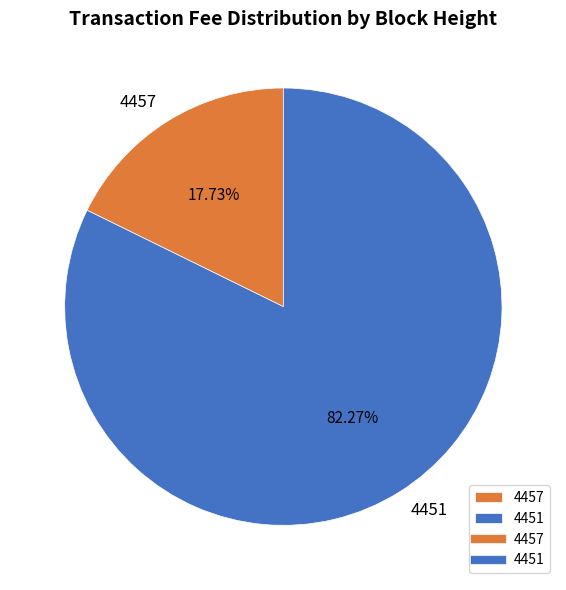

Does 4457 account for over 50% of the chart?

No